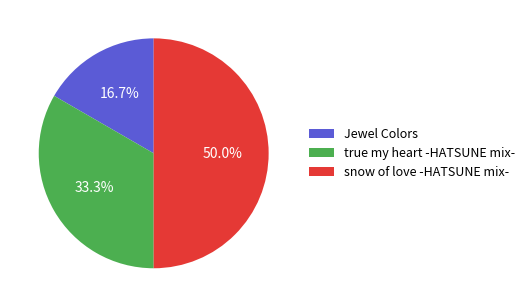

Which category has the biggest portion of the pie?

snow of love -HATSUNE mix-